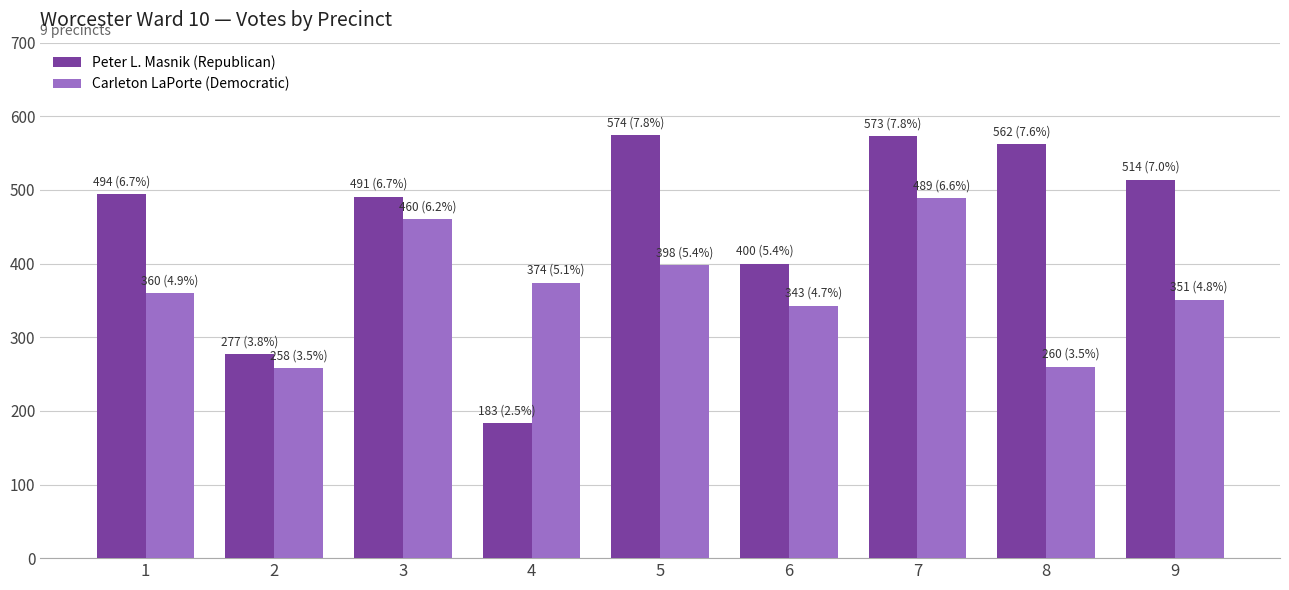

At which category is the sum across all series the highest?

7